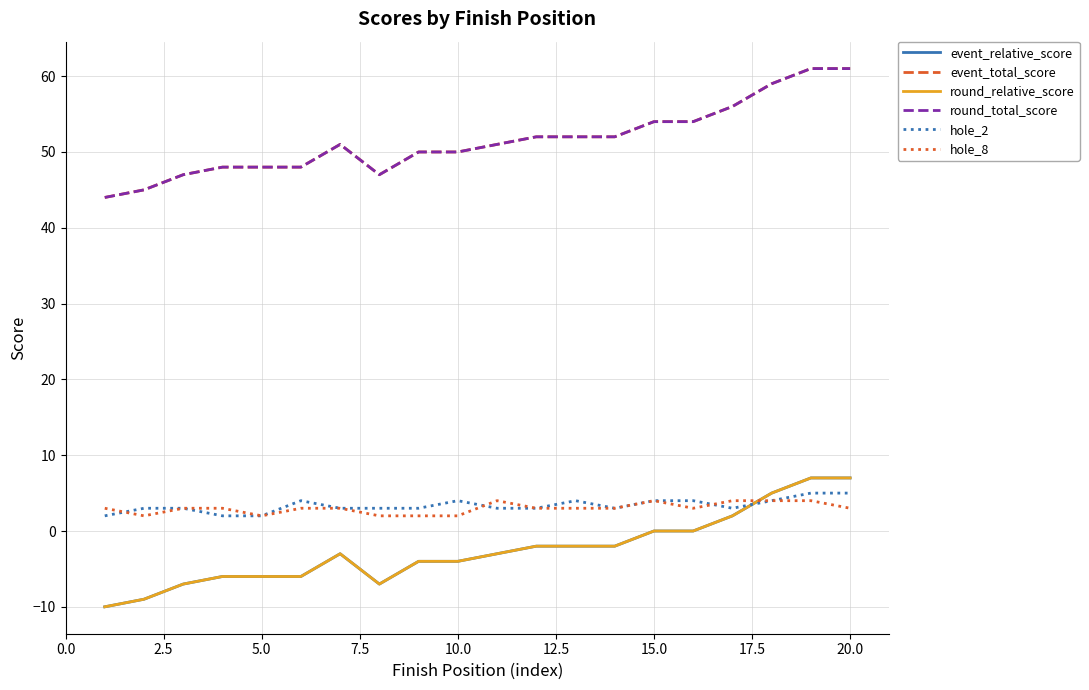

Which series has the largest range (max minus min)?

event_relative_score